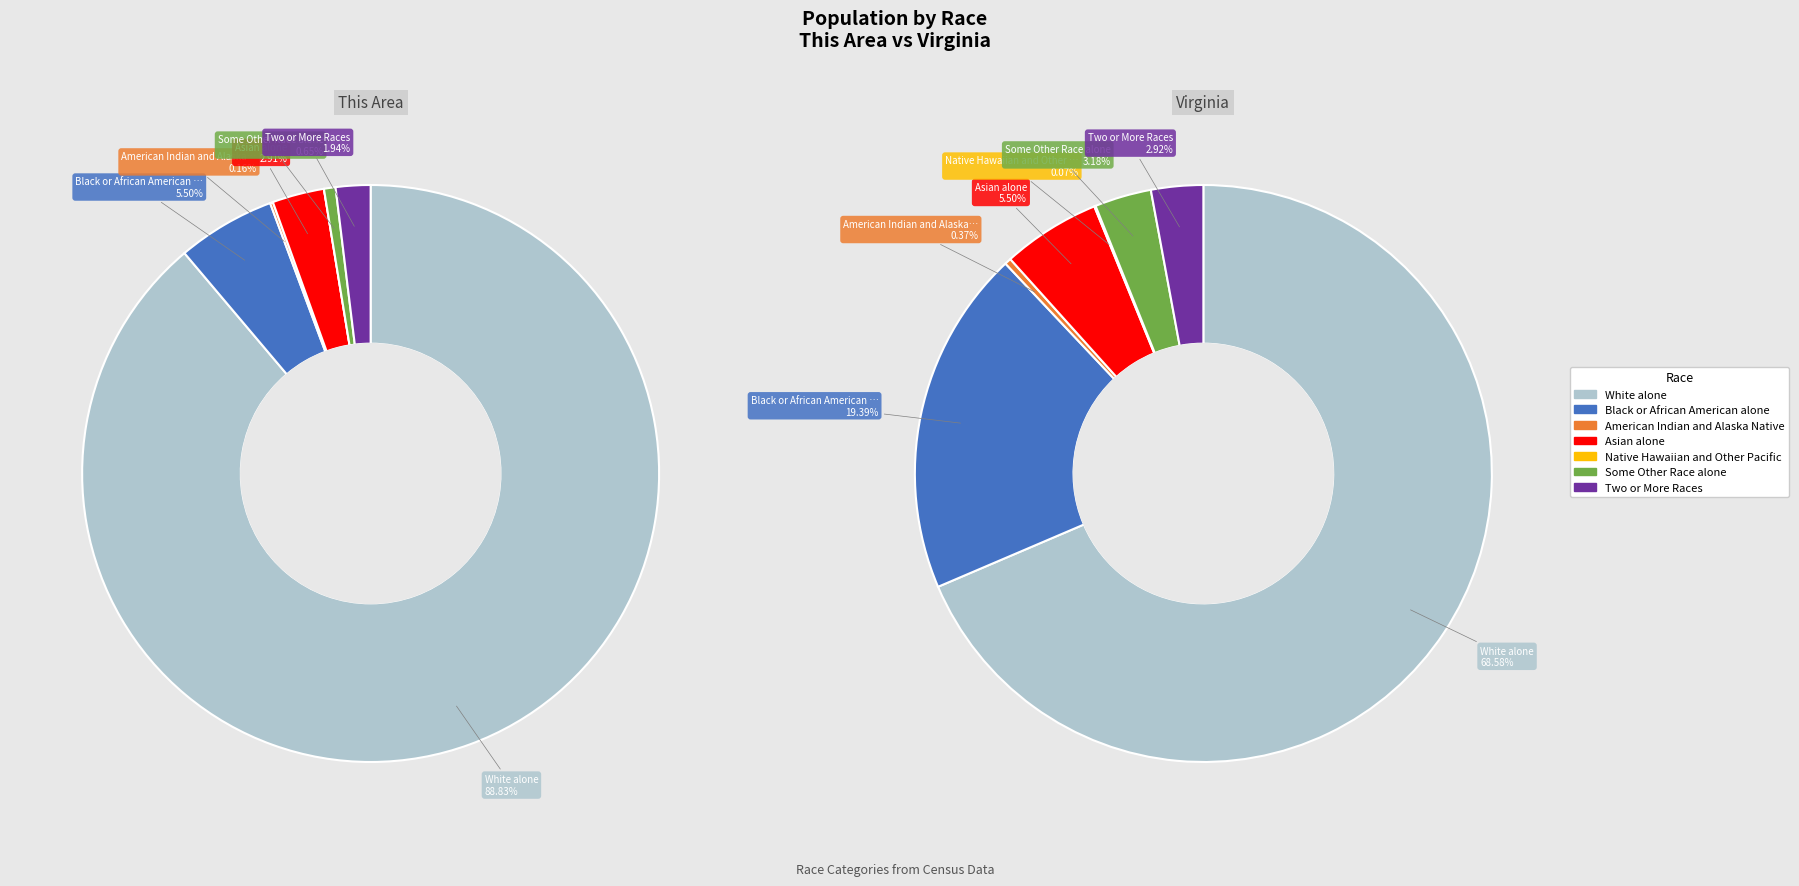

Is there any slice that represents more than half of the pie?

Yes